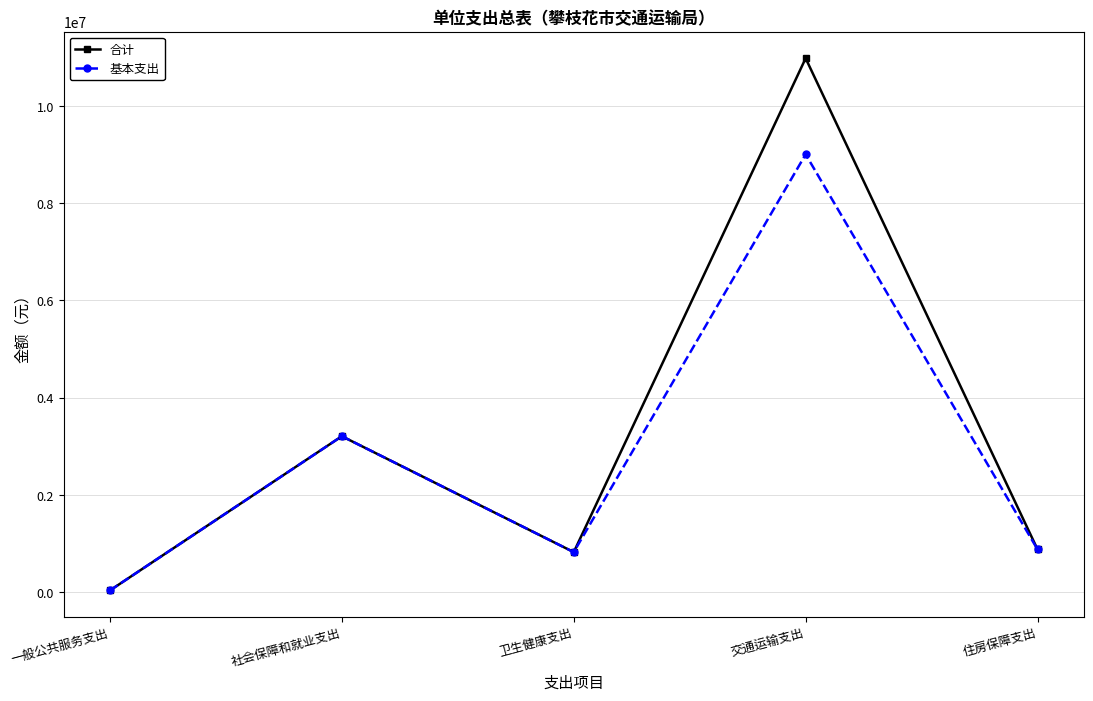

Does the chart display data point markers on the line(s)?

Yes